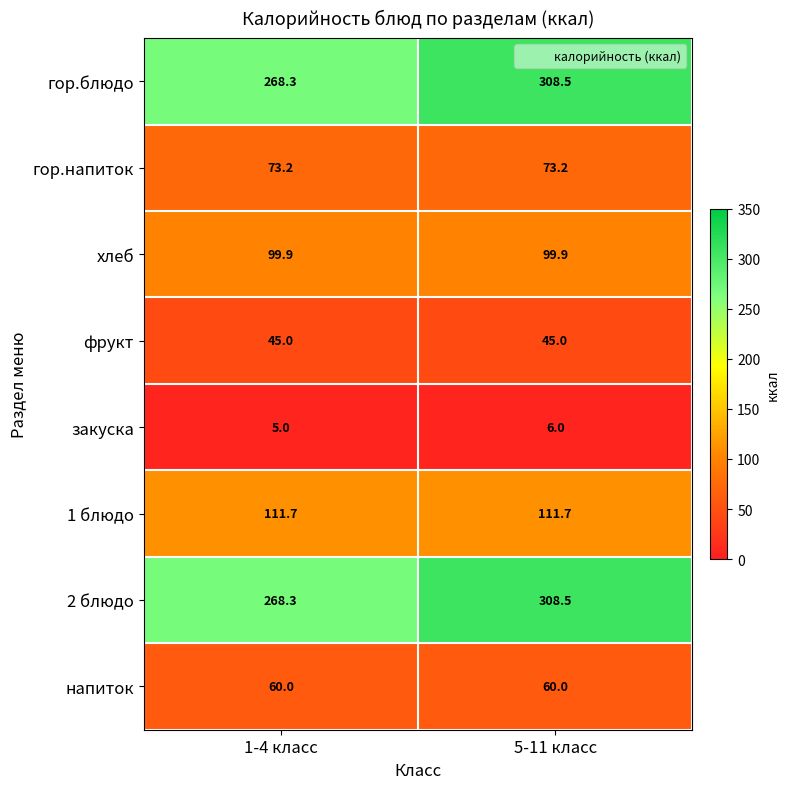

Reading left to right, what are all the values shown in this chart?

гор.блюдо: 1-4 класс=268.3	5-11 класс=308.5
гор.напиток: 1-4 класс=73.2	5-11 класс=73.2
хлеб: 1-4 класс=99.9	5-11 класс=99.9
фрукт: 1-4 класс=45.0	5-11 класс=45.0
закуска: 1-4 класс=5.0	5-11 класс=6.0
1 блюдо: 1-4 класс=111.7	5-11 класс=111.7
2 блюдо: 1-4 класс=268.3	5-11 класс=308.5
напиток: 1-4 класс=60.0	5-11 класс=60.0